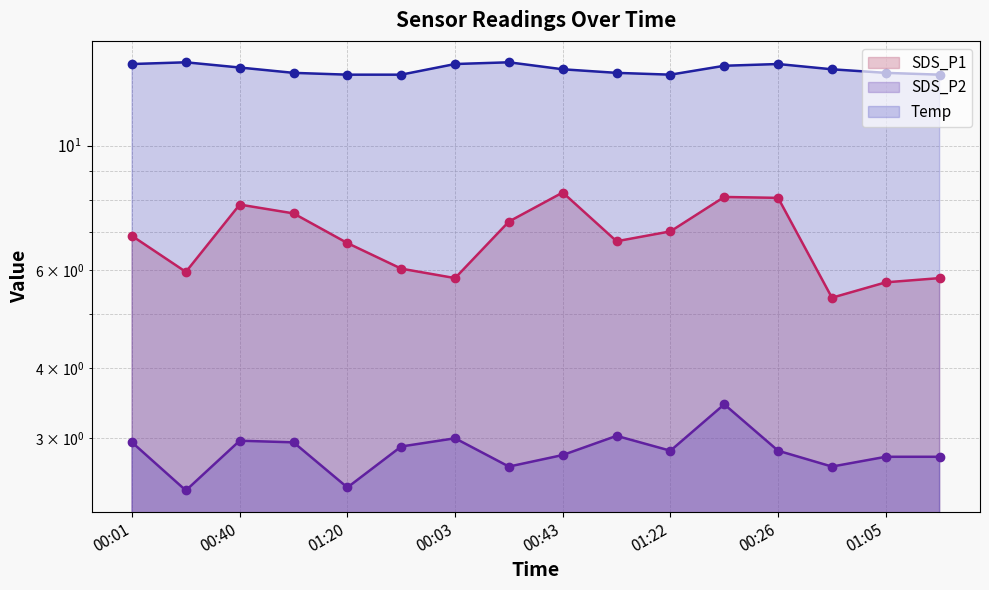

How many data points in SDS_P1 are above 6?

11